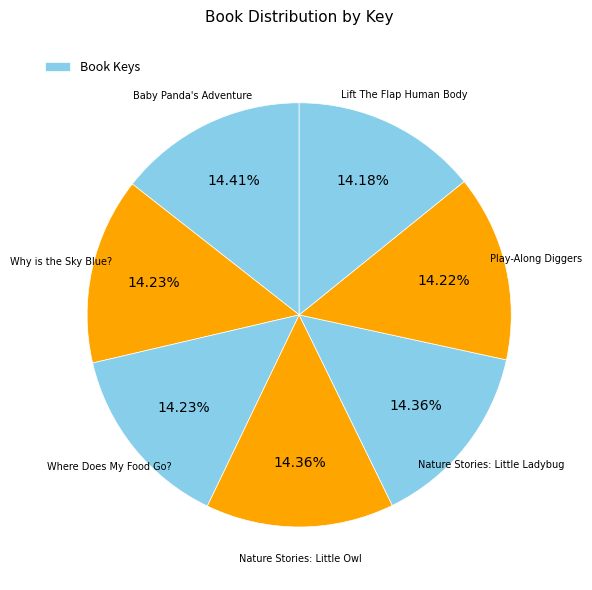

Count the number of slices in the pie.

7